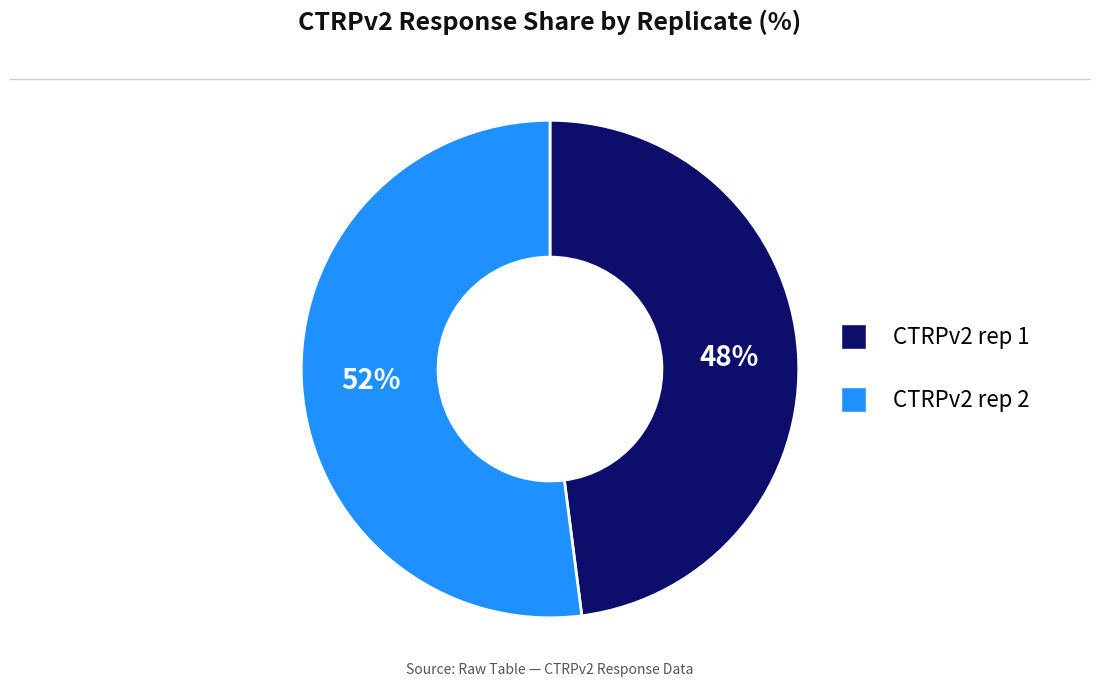

How many segments does this pie chart have?

2